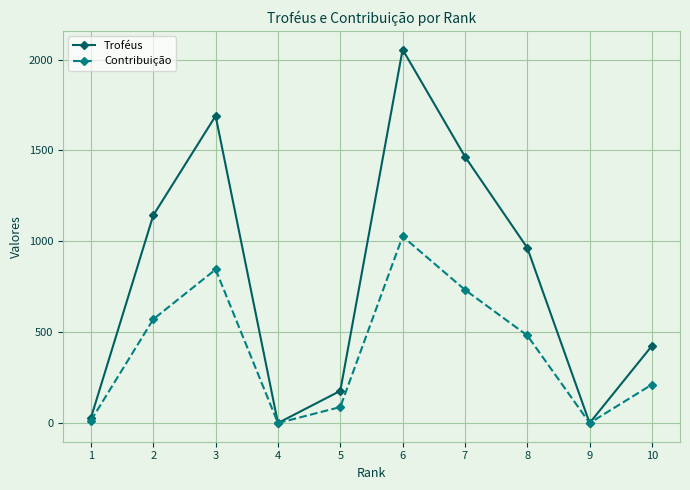

What is the difference between the Troféus values at 2 and 7?

323